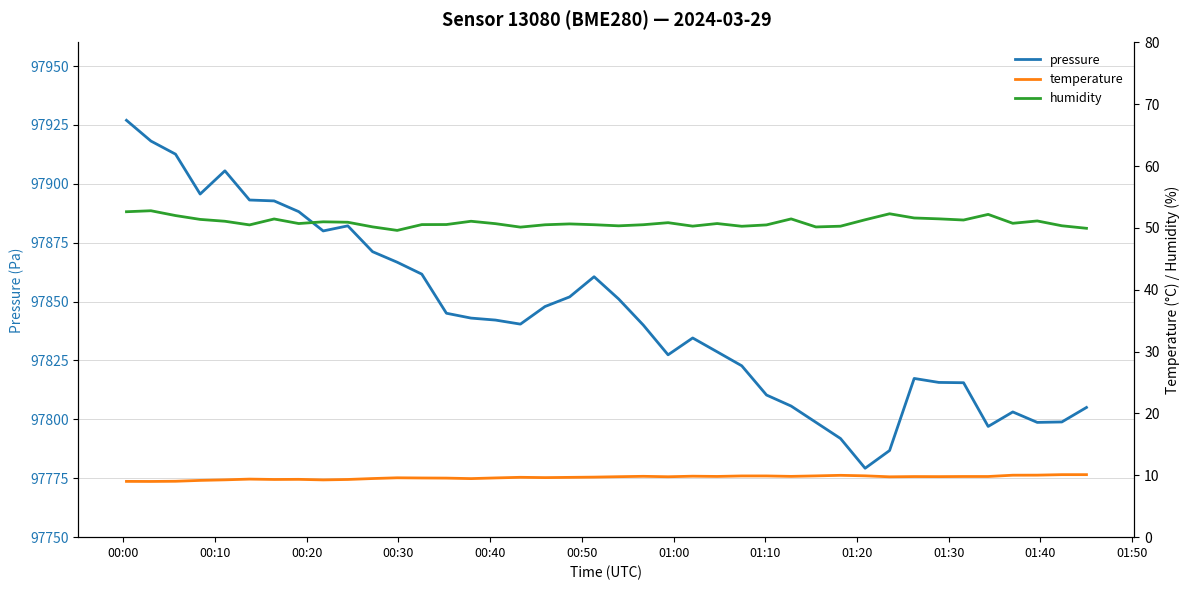

At which label does pressure first exceed 97842?

00:00